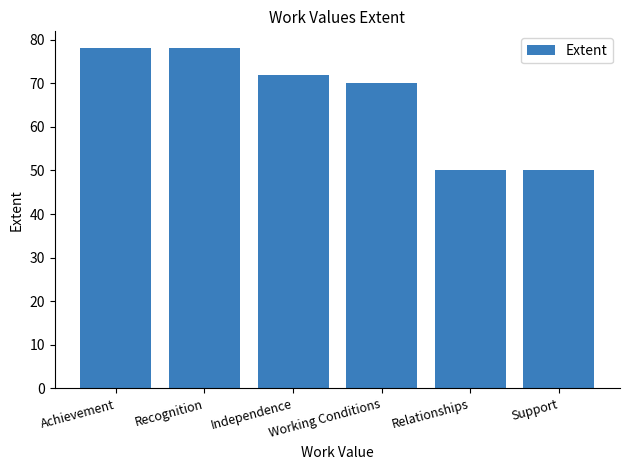

Where does the data first go above 72?

Achievement